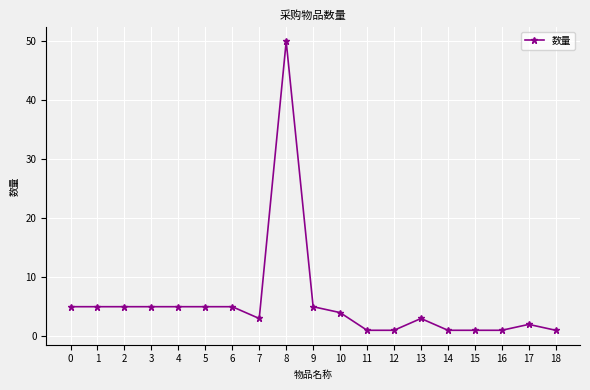

How many values are below 4?

9